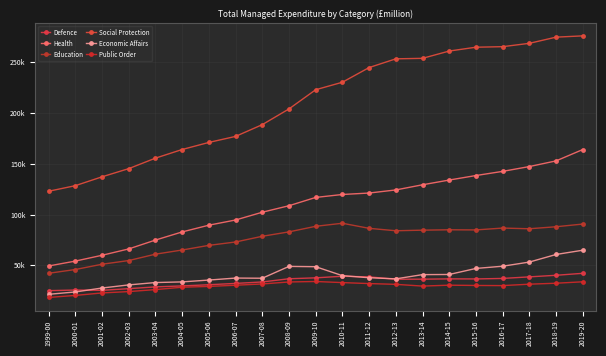

What is the label of the 13th point from the right?

2007-08